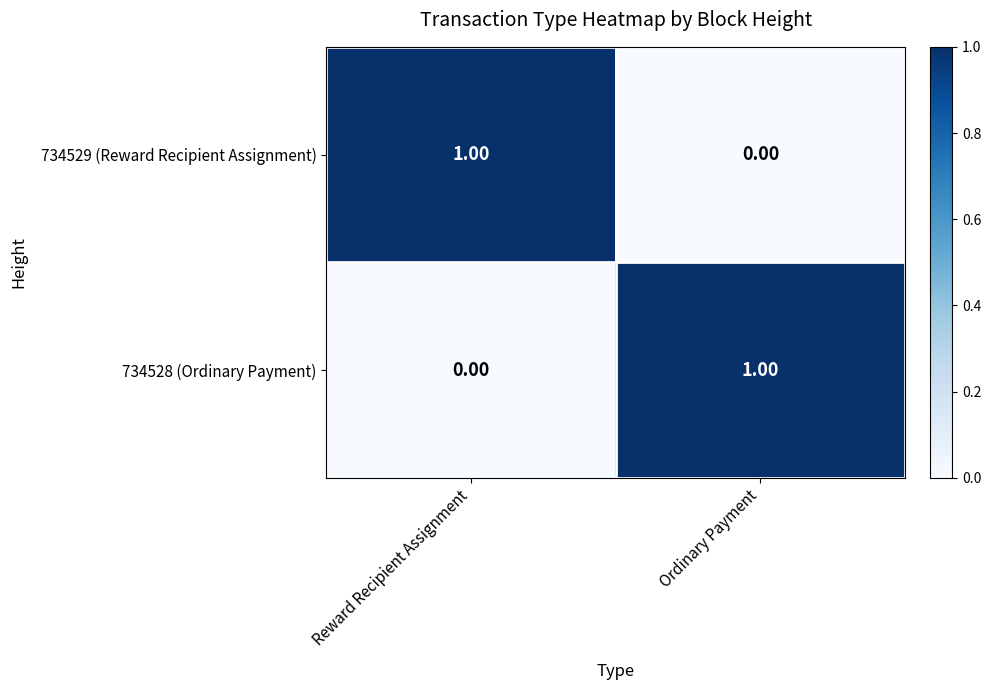

At which label is 734529 (Reward Recipient Assignment) closest to 0?

Ordinary Payment